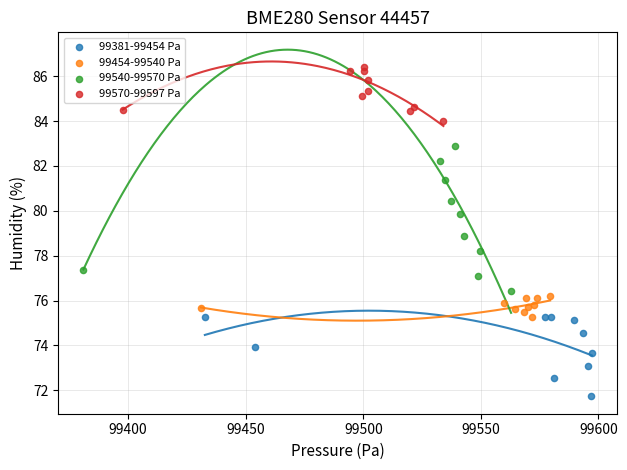

Which series has the widest spread of Y values?

99540-99570 Pa